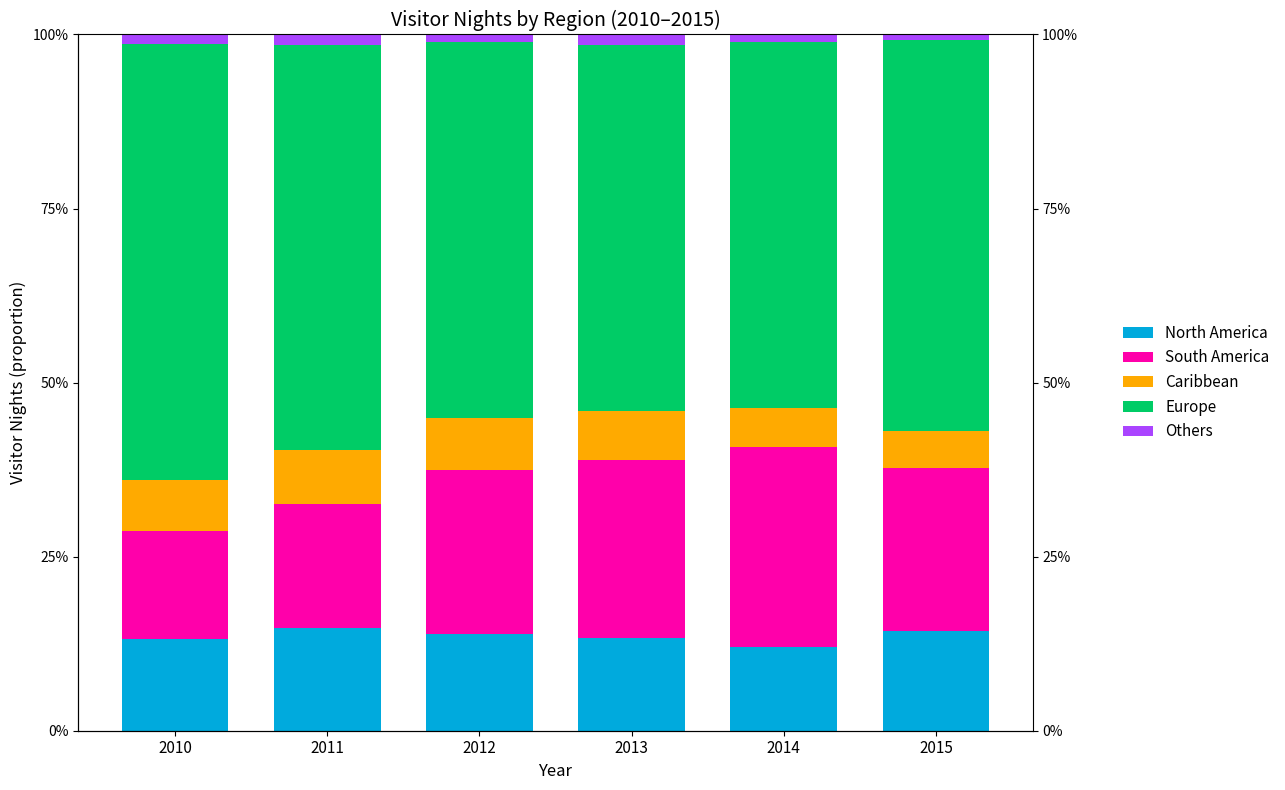

Reading left to right, list all the values displayed in this chart.

North America: 2010=0.1	2011=0.1	2012=0.1	2013=0.1	2014=0.1	2015=0.1
South America: 2010=0.2	2011=0.2	2012=0.2	2013=0.3	2014=0.3	2015=0.2
Caribbean: 2010=0.1	2011=0.1	2012=0.1	2013=0.1	2014=0.1	2015=0.1
Europe: 2010=0.6	2011=0.6	2012=0.5	2013=0.5	2014=0.5	2015=0.6
Others: 2010=0.0	2011=0.0	2012=0.0	2013=0.0	2014=0.0	2015=0.0